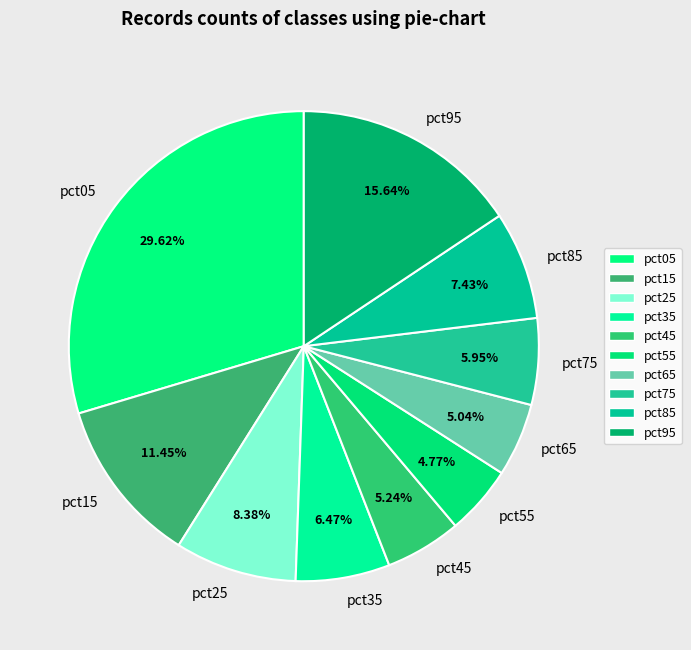

To the nearest percent, what is the combined percentage of pct85 and pct95?

23%